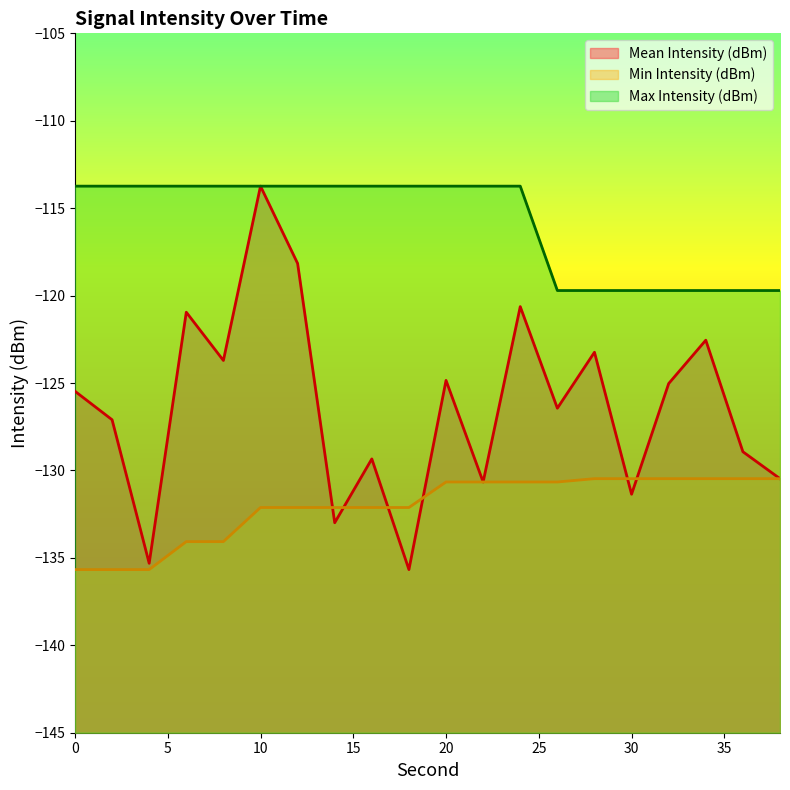

Which series has the largest total across all categories?

Max Intensity (dBm)